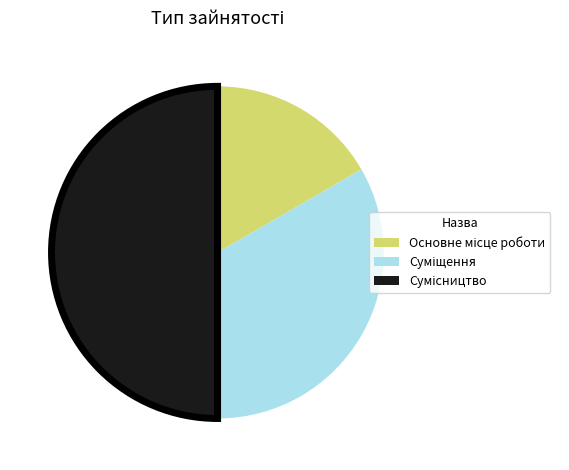

Rank the categories by value from lowest to highest.

Основне місце роботи, Суміщення, Сумісництво